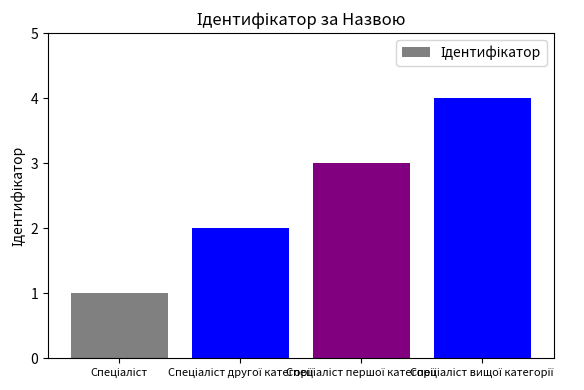

What is the difference between the maximum and minimum values?

3